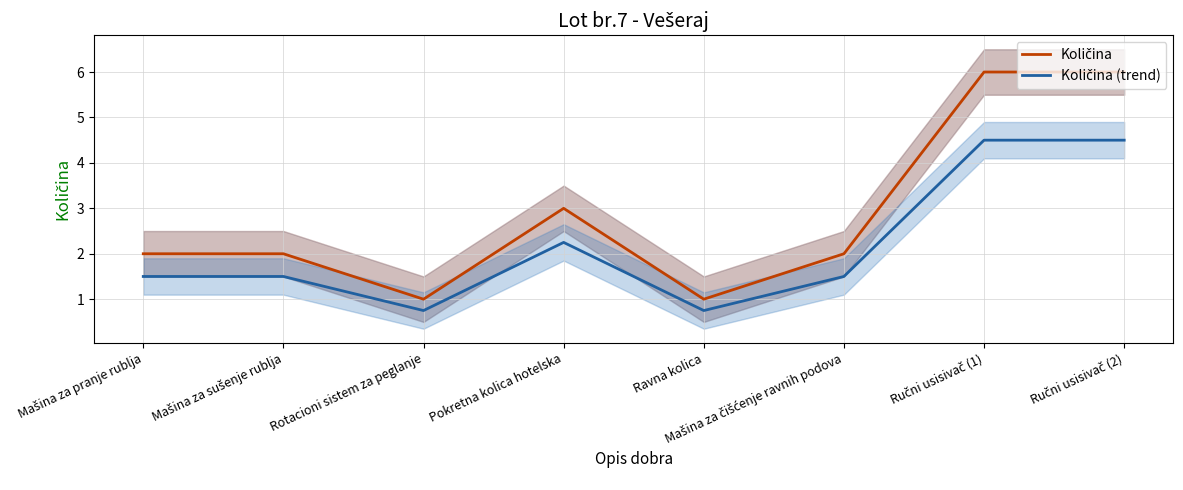

Count the number of data series in this chart.

2